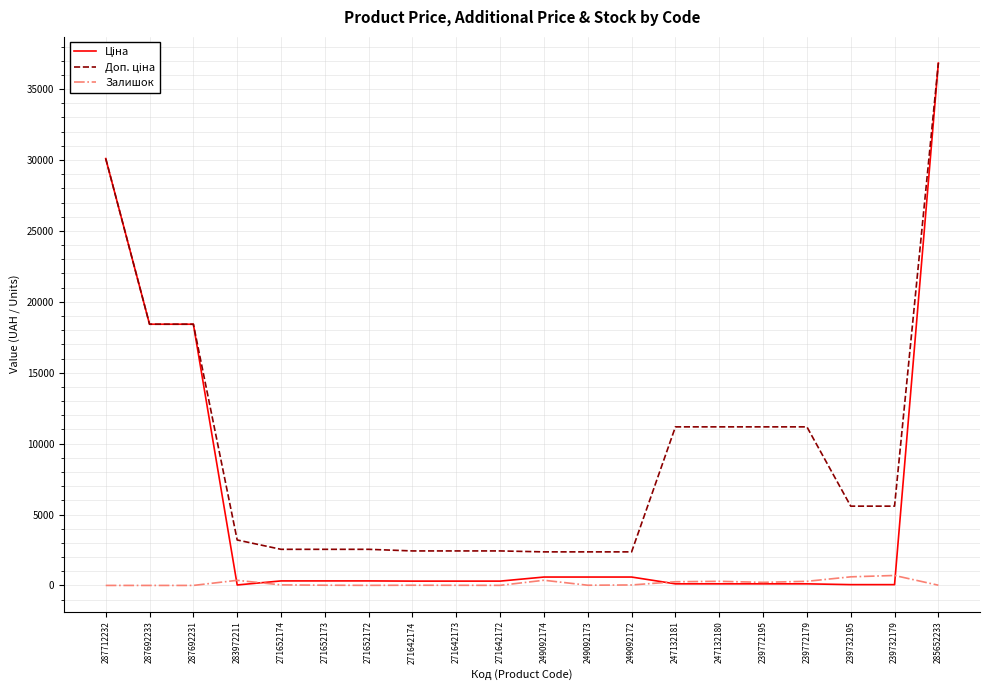

True or false: Залишок has a value of 606.0 at 239732195.

True